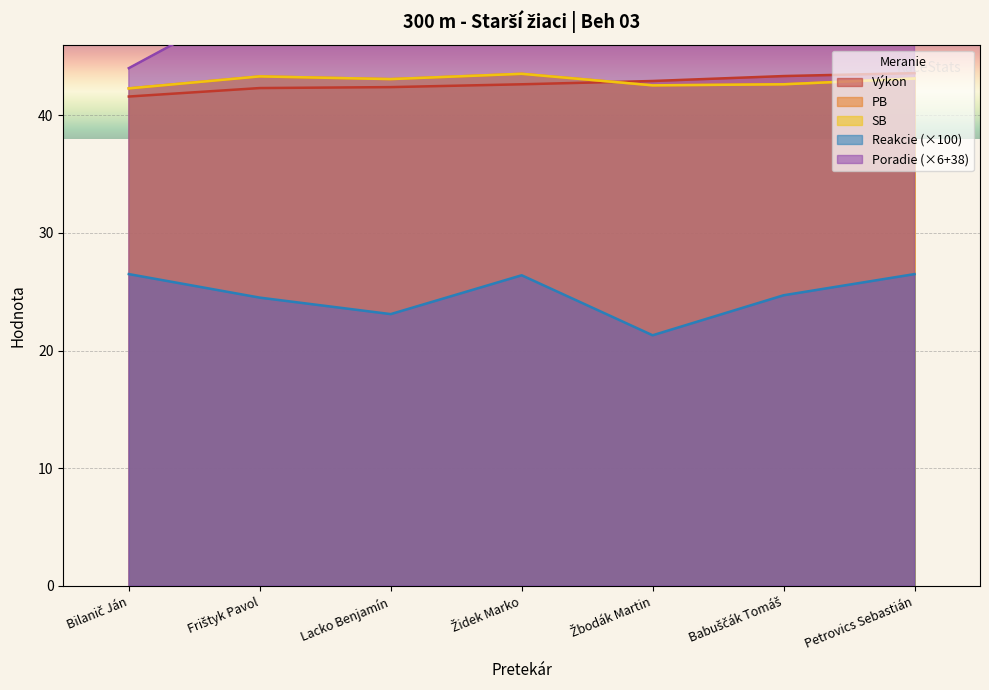

Reading left to right, what are all the values shown in this chart?

Výkon: Bilanič Ján=41.6	Frištyk Pavol=42.3	Lacko Benjamín=42.4	Židek Marko=42.6	Žbodák Martin=42.9	Babuščák Tomáš=43.3	Petrovics Sebastián=43.6
PB: Bilanič Ján=42.3	Frištyk Pavol=43.3	Lacko Benjamín=43.1	Židek Marko=43.5	Žbodák Martin=42.5	Babuščák Tomáš=42.6	Petrovics Sebastián=43.1
SB: Bilanič Ján=42.3	Frištyk Pavol=43.3	Lacko Benjamín=43.1	Židek Marko=43.5	Žbodák Martin=42.5	Babuščák Tomáš=42.6	Petrovics Sebastián=43.1
Reakcie: Bilanič Ján=26.5	Frištyk Pavol=24.5	Lacko Benjamín=23.1	Židek Marko=26.4	Žbodák Martin=21.3	Babuščák Tomáš=24.7	Petrovics Sebastián=26.5
Poradie: Bilanič Ján=44.0	Frištyk Pavol=50.0	Lacko Benjamín=56.0	Židek Marko=62.0	Žbodák Martin=68.0	Babuščák Tomáš=74.0	Petrovics Sebastián=80.0